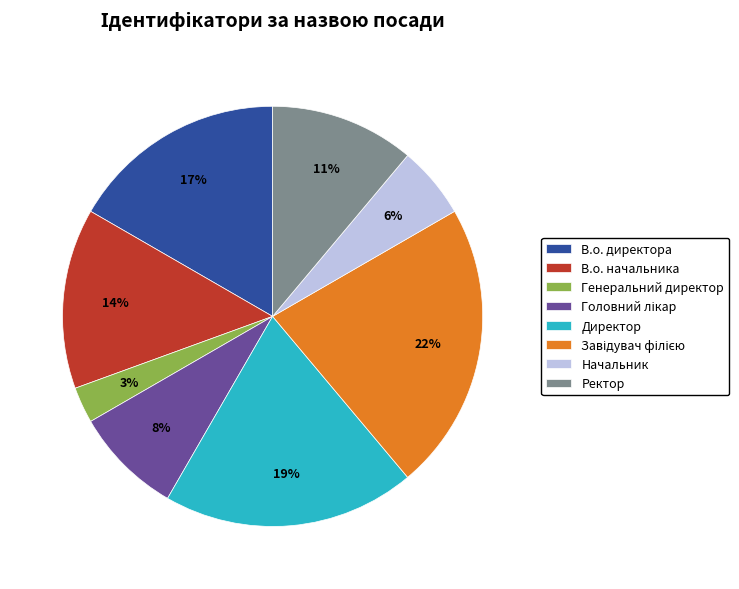

How many slices are in this pie chart?

8